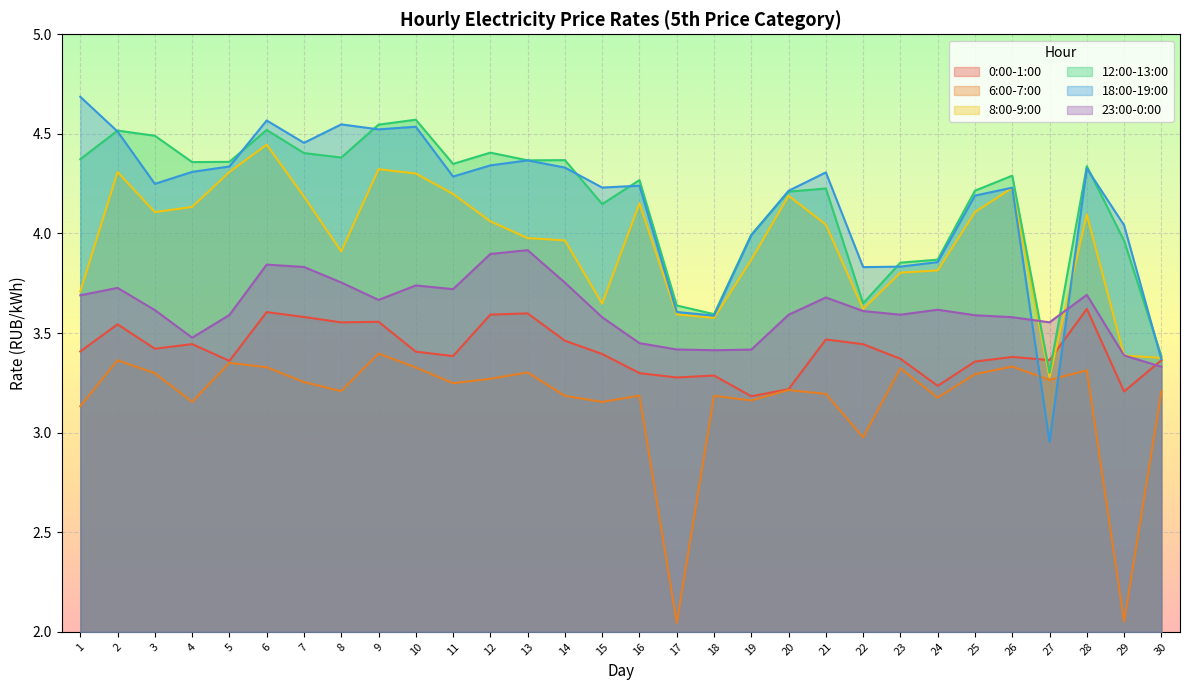

At how many categories does at least one series exceed 2?

30